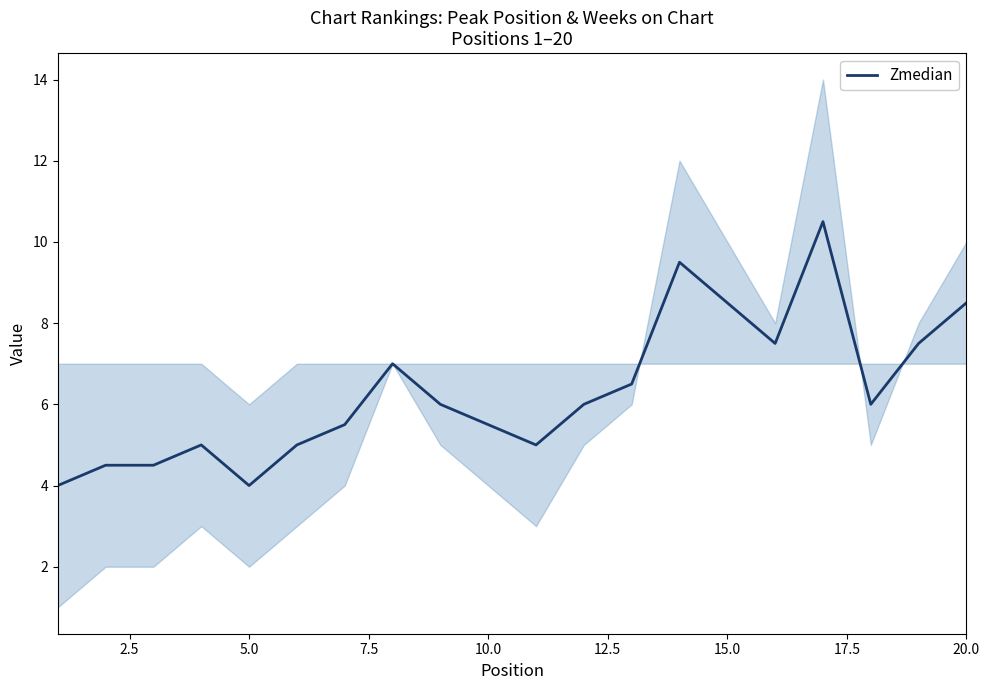

What is the greatest value displayed?

10.5